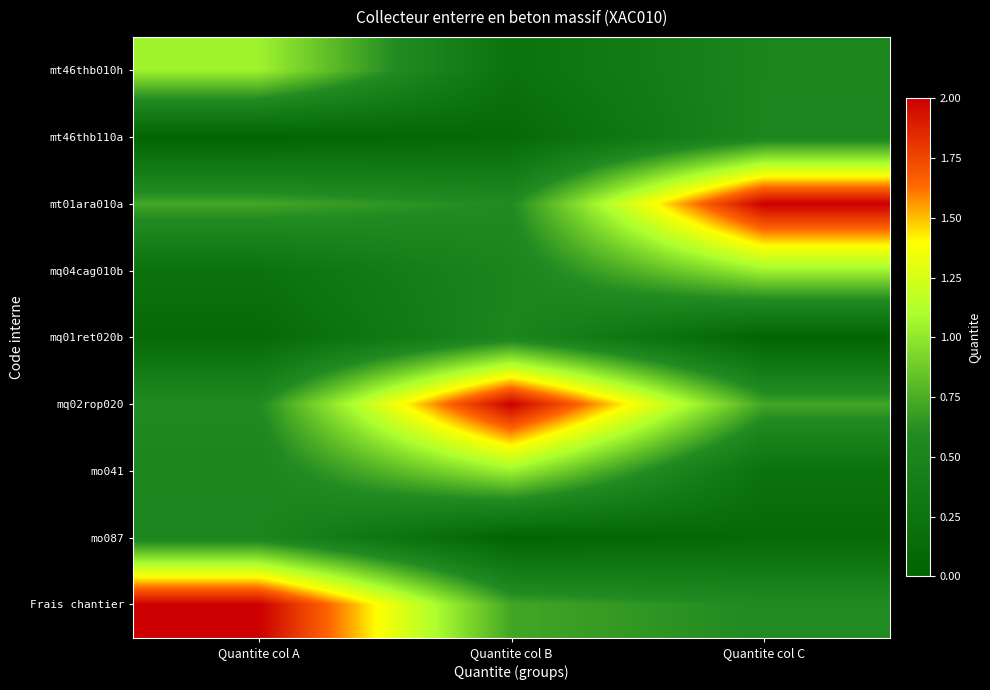

What is the spread (max minus min) of values at Quantite col B?

2.0